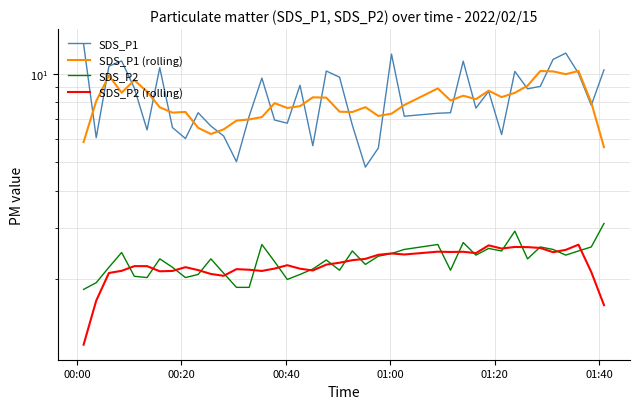

Count the number of categories in the chart.

40